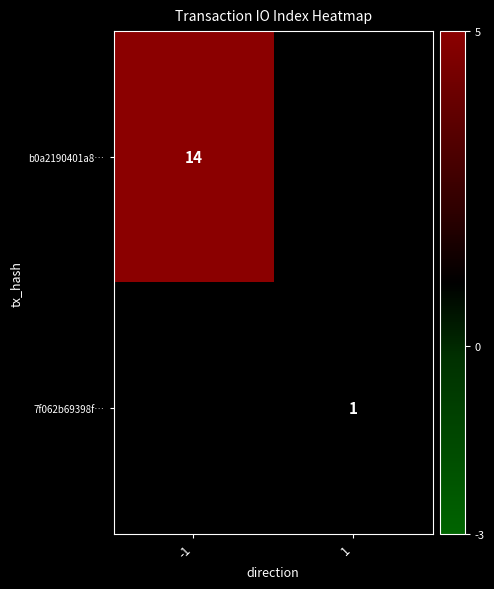

True or false: b0a2190401a8… has a value of 6.2 at -1.

False